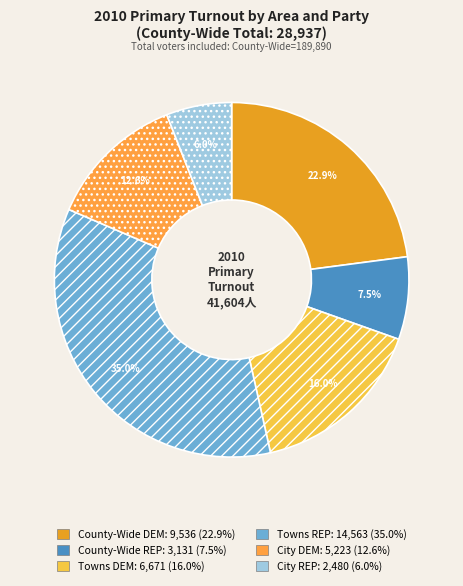

How many slices are in this pie chart?

6